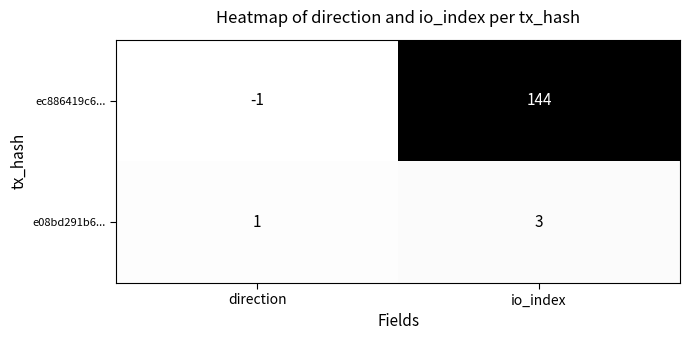

Reading left to right, what are all the values shown in this chart?

ec886419c6...: -1	144
e08bd291b6...: 1	3